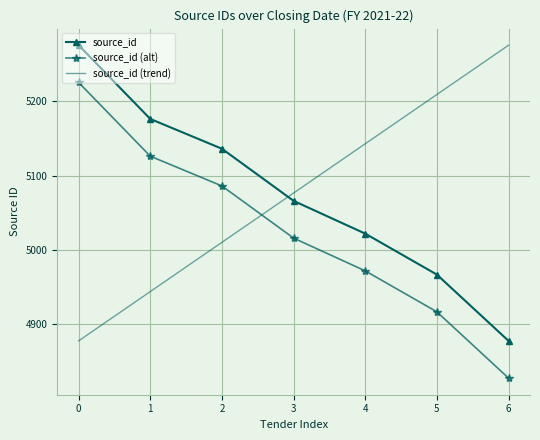

What is the average value of the source_id (trend) series?

5076.5